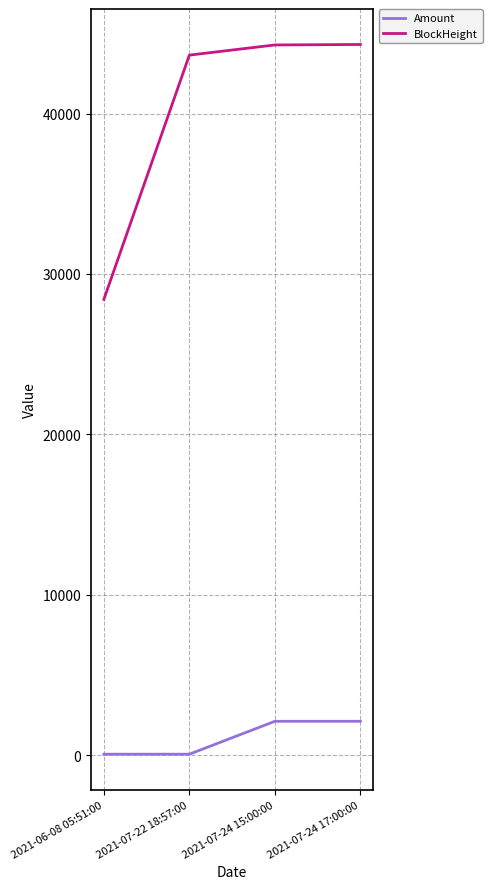

What is the difference between the highest and lowest values at 2021-07-24 17:00:00?

42204.8